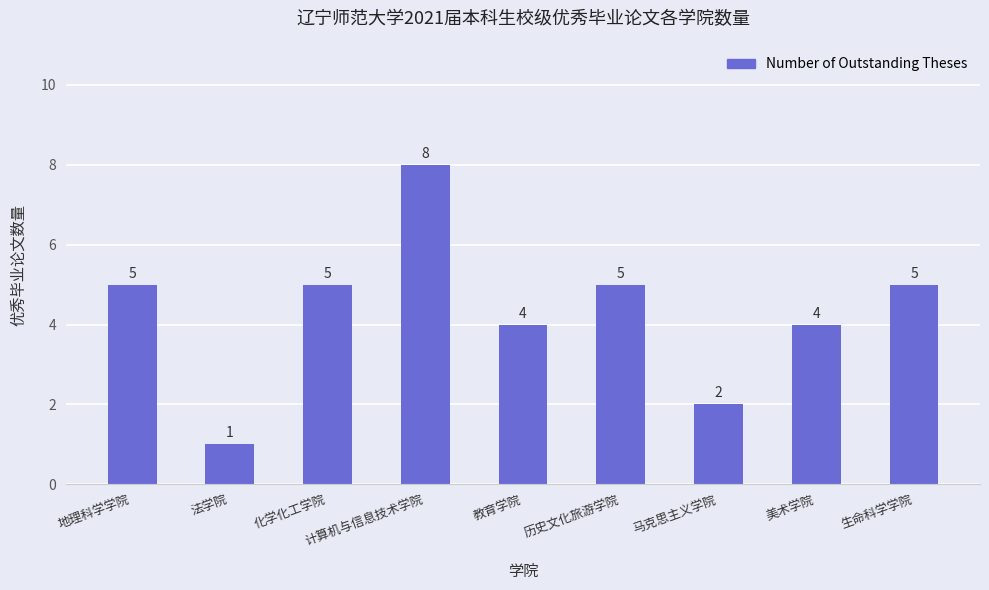

True or false: the data shows 3 at 马克思主义学院.

False